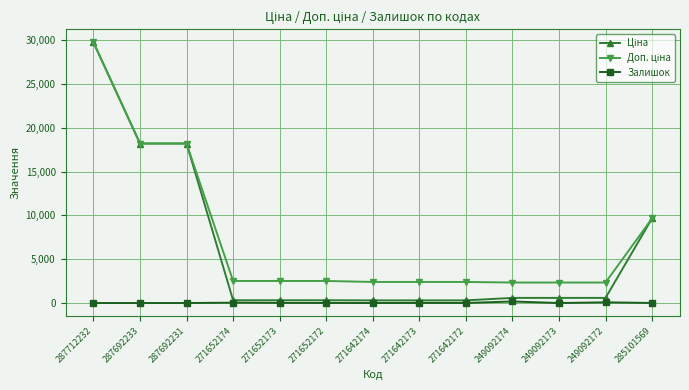

Is it true that Залишок equals 0.0 at 287692231?

True